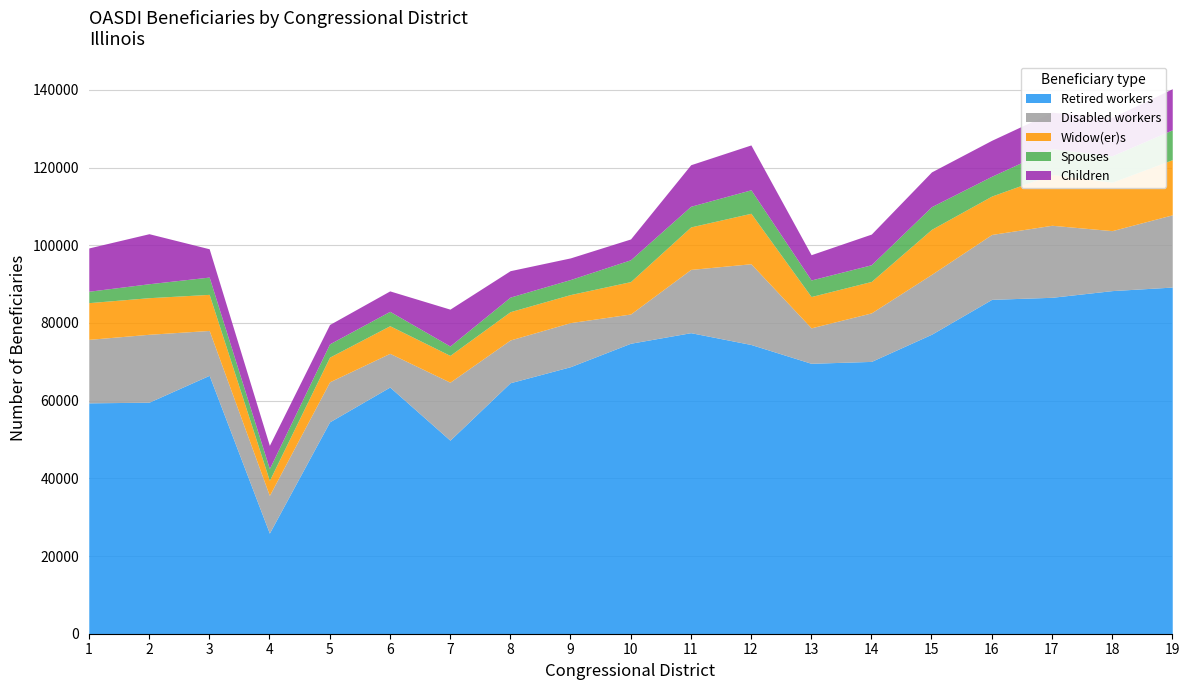

What are all the series names shown in the legend?

Retired workers, Disabled workers, Widow(er)s, Spouses, Children